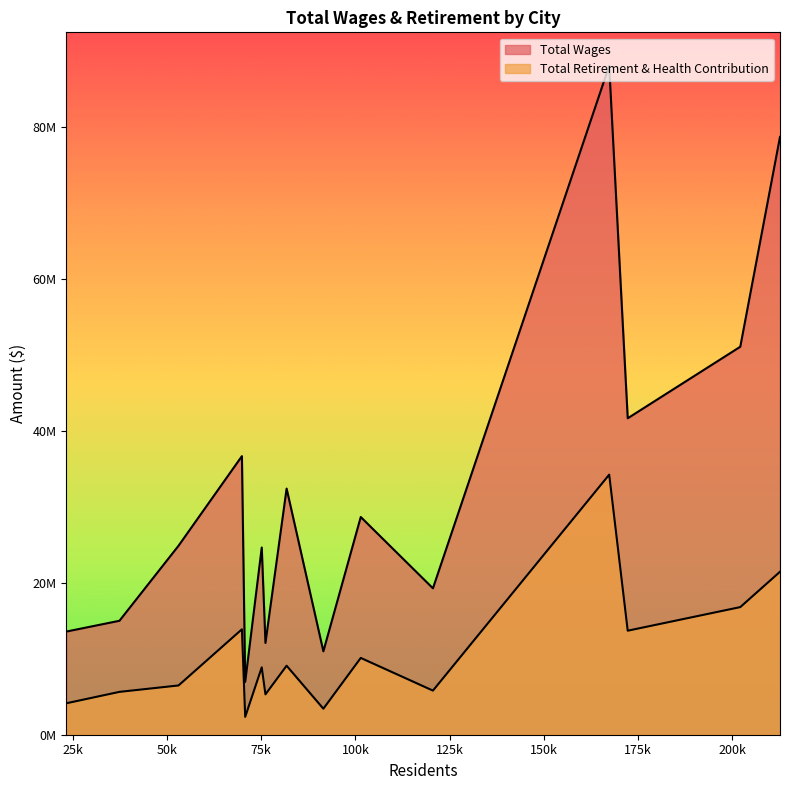

How many series are shown in this chart?

2